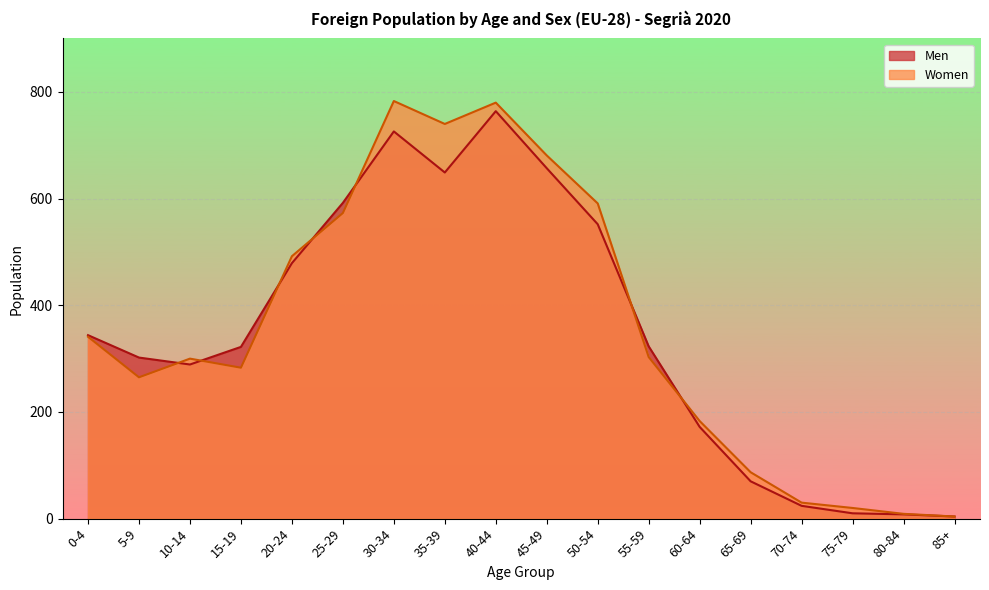

What is the sum of all Women values?

6465